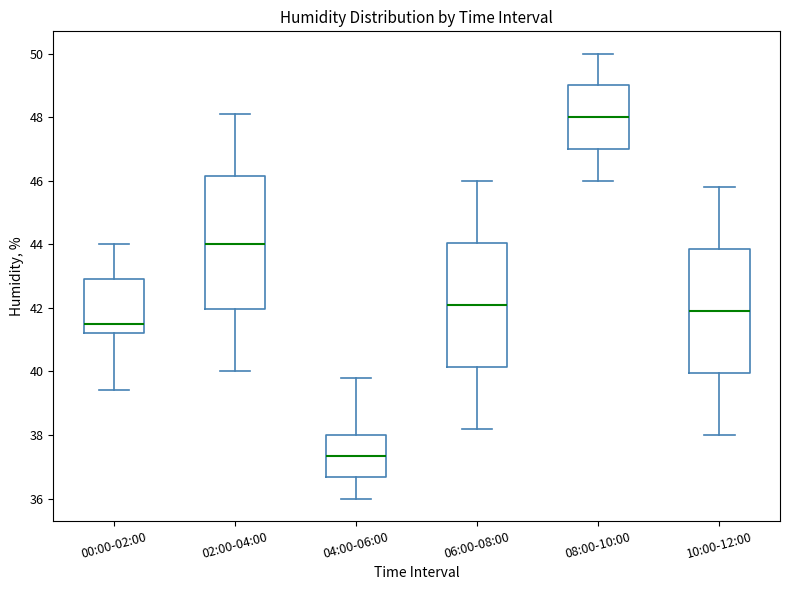

Which box is the tallest, from its lower edge to its upper edge?

02:00-04:00